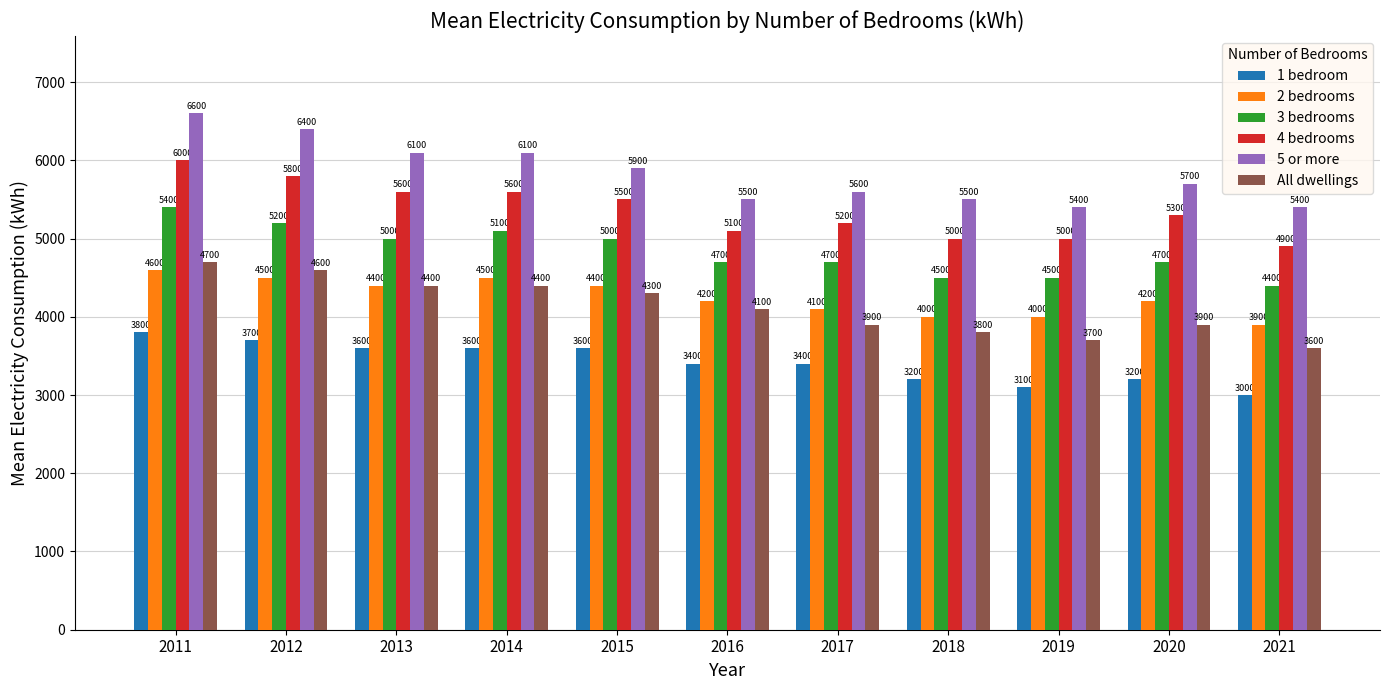

How many values in the 1 bedroom series are below 3400?

4